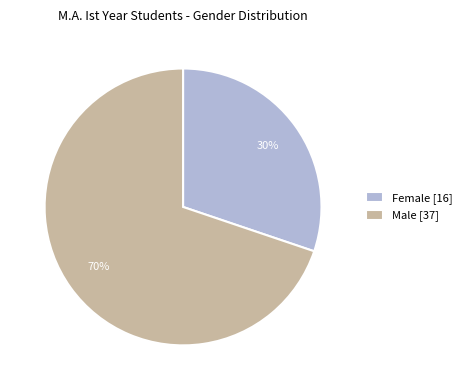

Combined, do Female [16] and Male [37] account for over 50%?

Yes